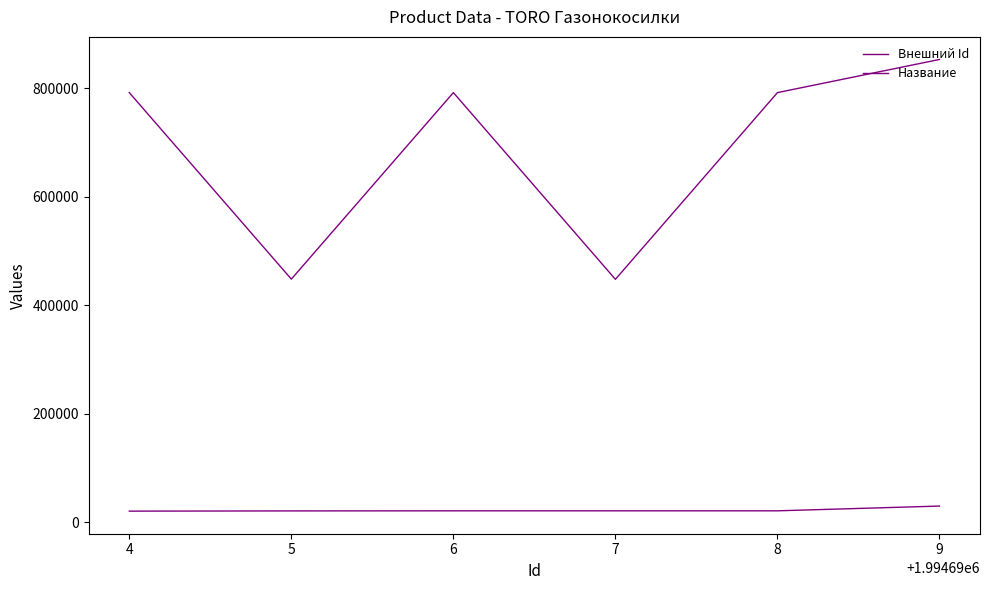

How many lines are shown in the chart?

2